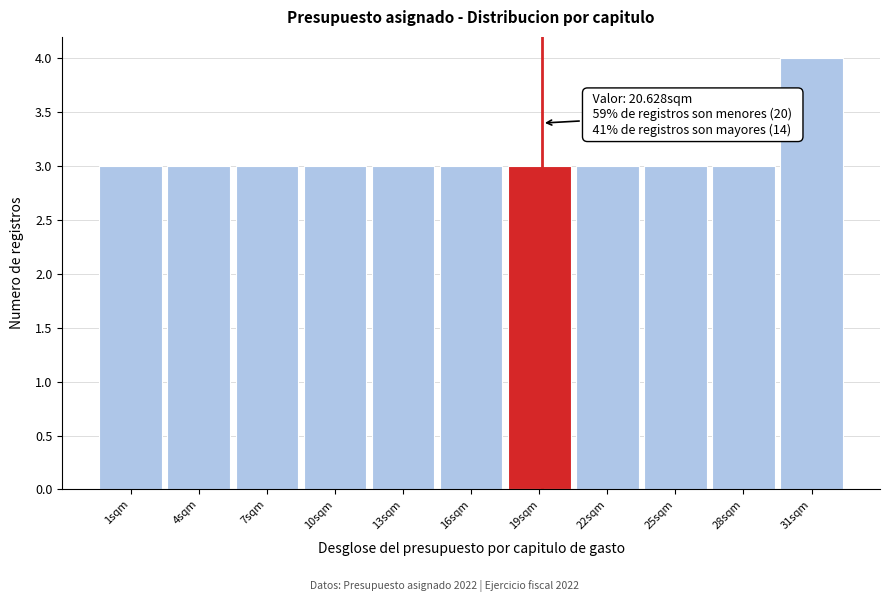

Reading left to right, list all the values displayed in this chart.

1sqm=3	4sqm=3	7sqm=3	10sqm=3	13sqm=3	16sqm=3	19sqm=3	22sqm=3	25sqm=3	28sqm=3	31sqm=4